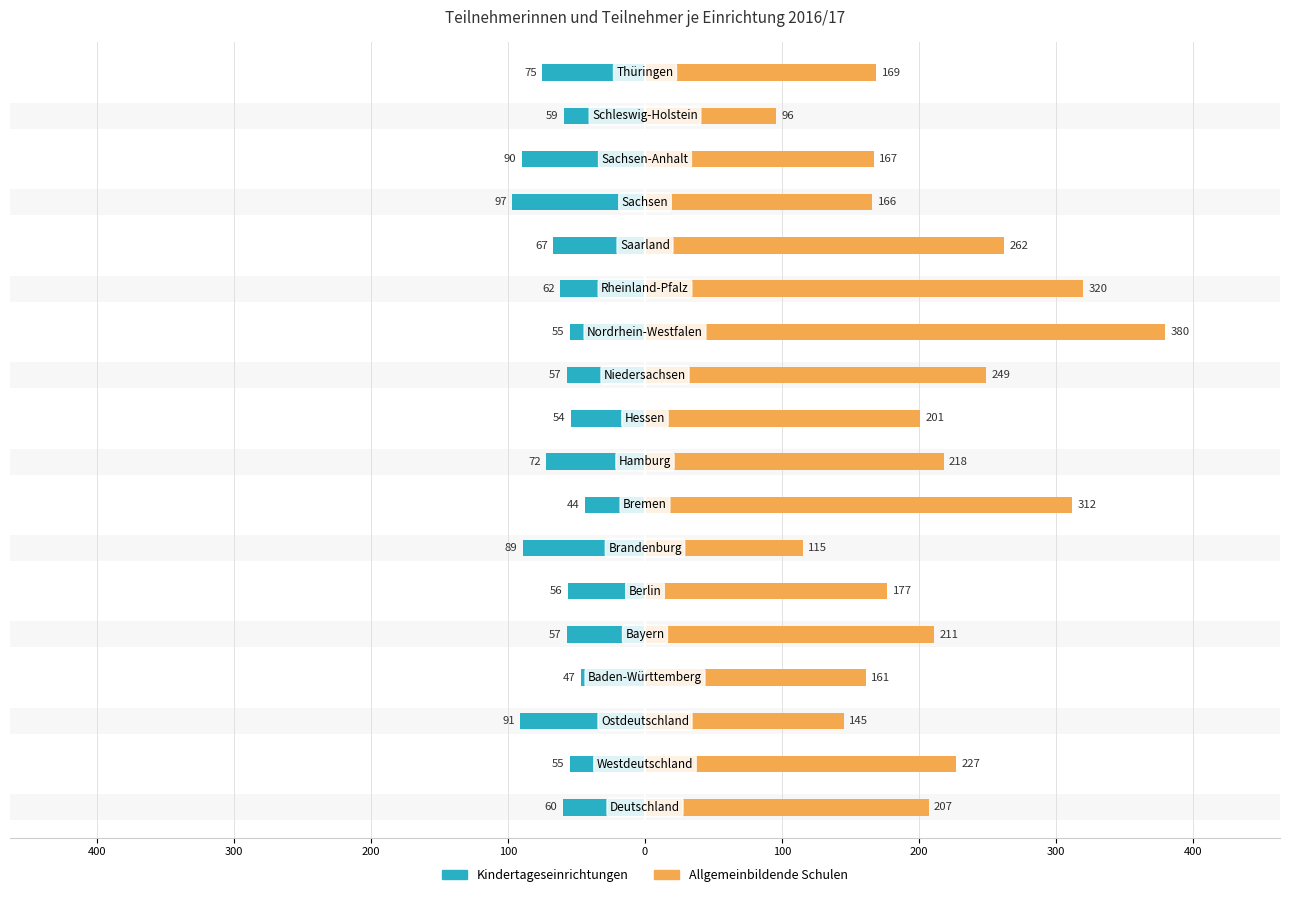

Which has a higher value, 100 or 300?

300